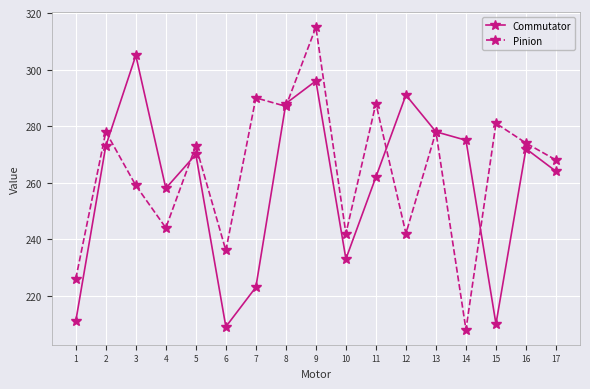

Which category has the lowest value in the Pinion series?

14